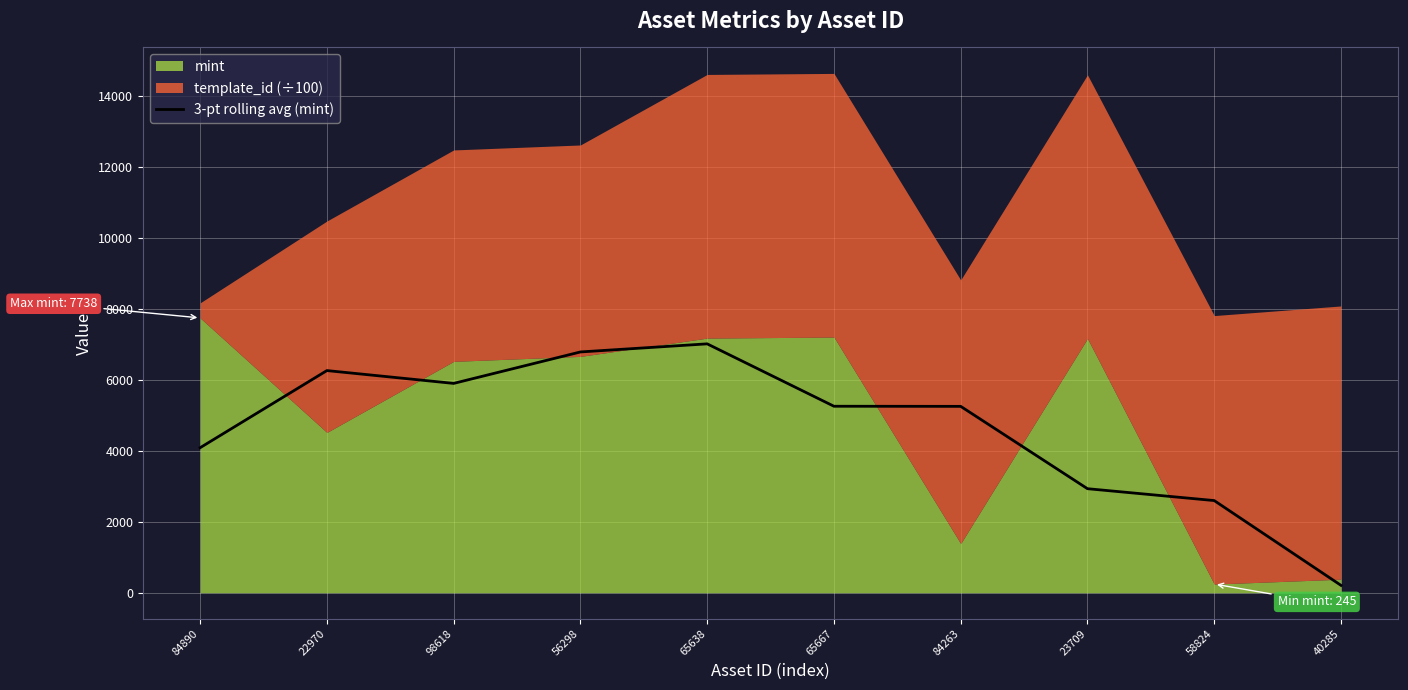

What is the value of the 1st point from the left?

4084.0